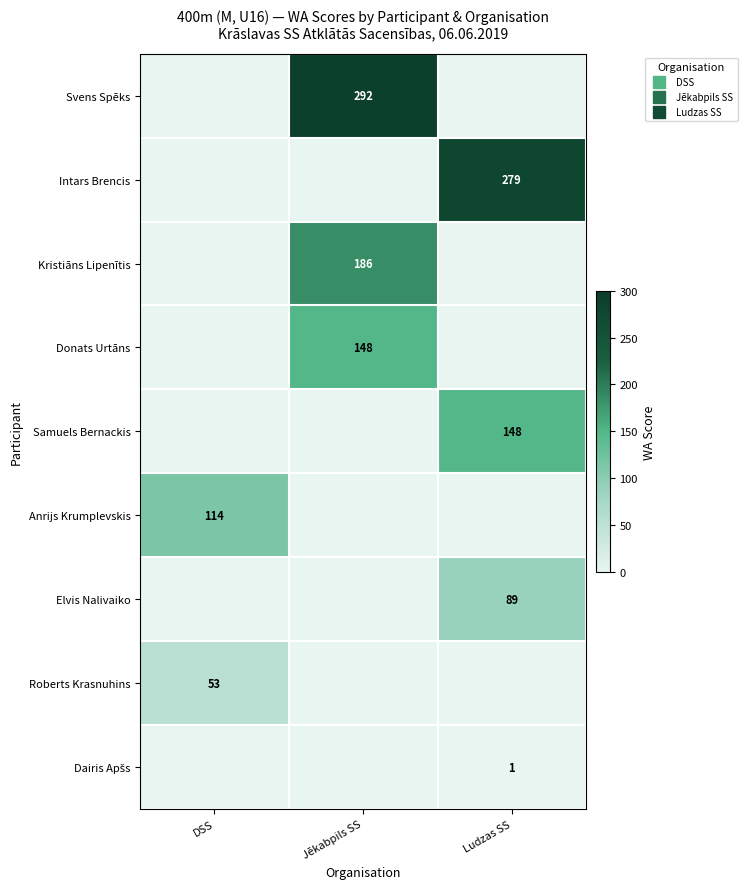

Which series has the largest total across all categories?

Svens Spēks